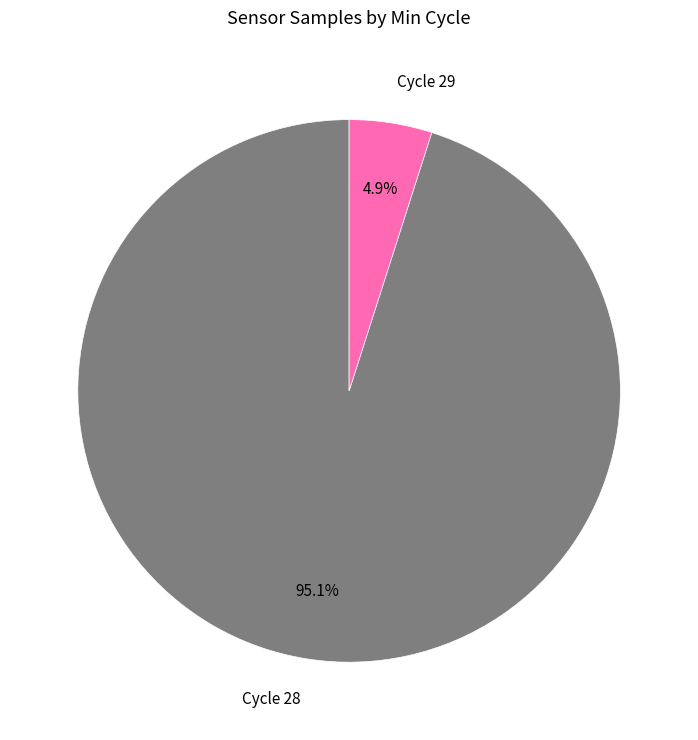

How many slices are in this pie chart?

2